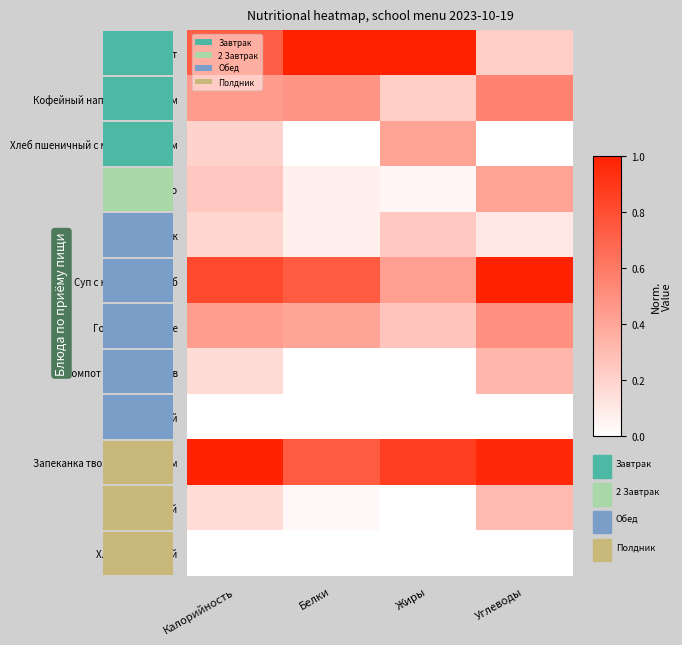

How many categories are shown in the chart?

4